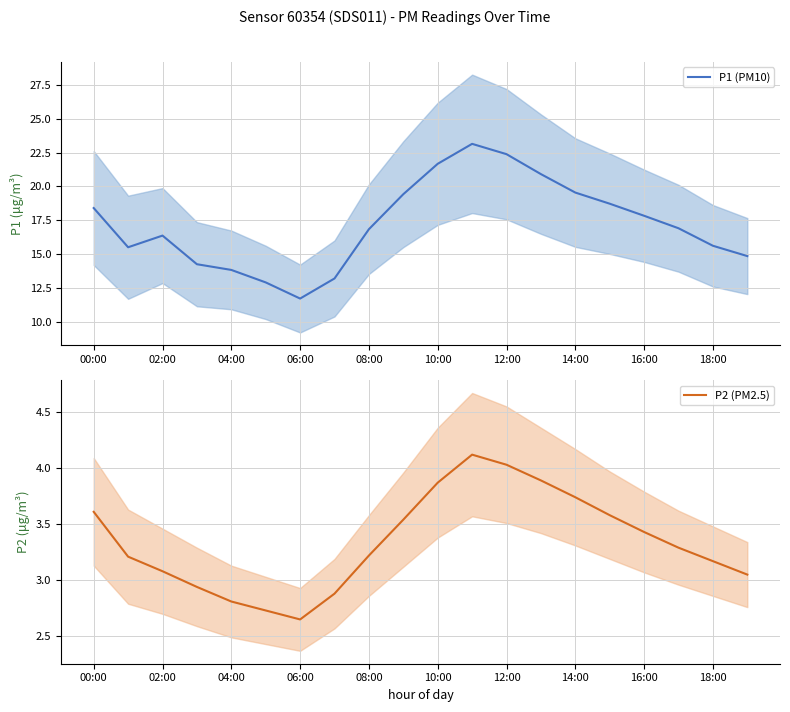

What is the average value of the P1 (PM10) series?

17.2